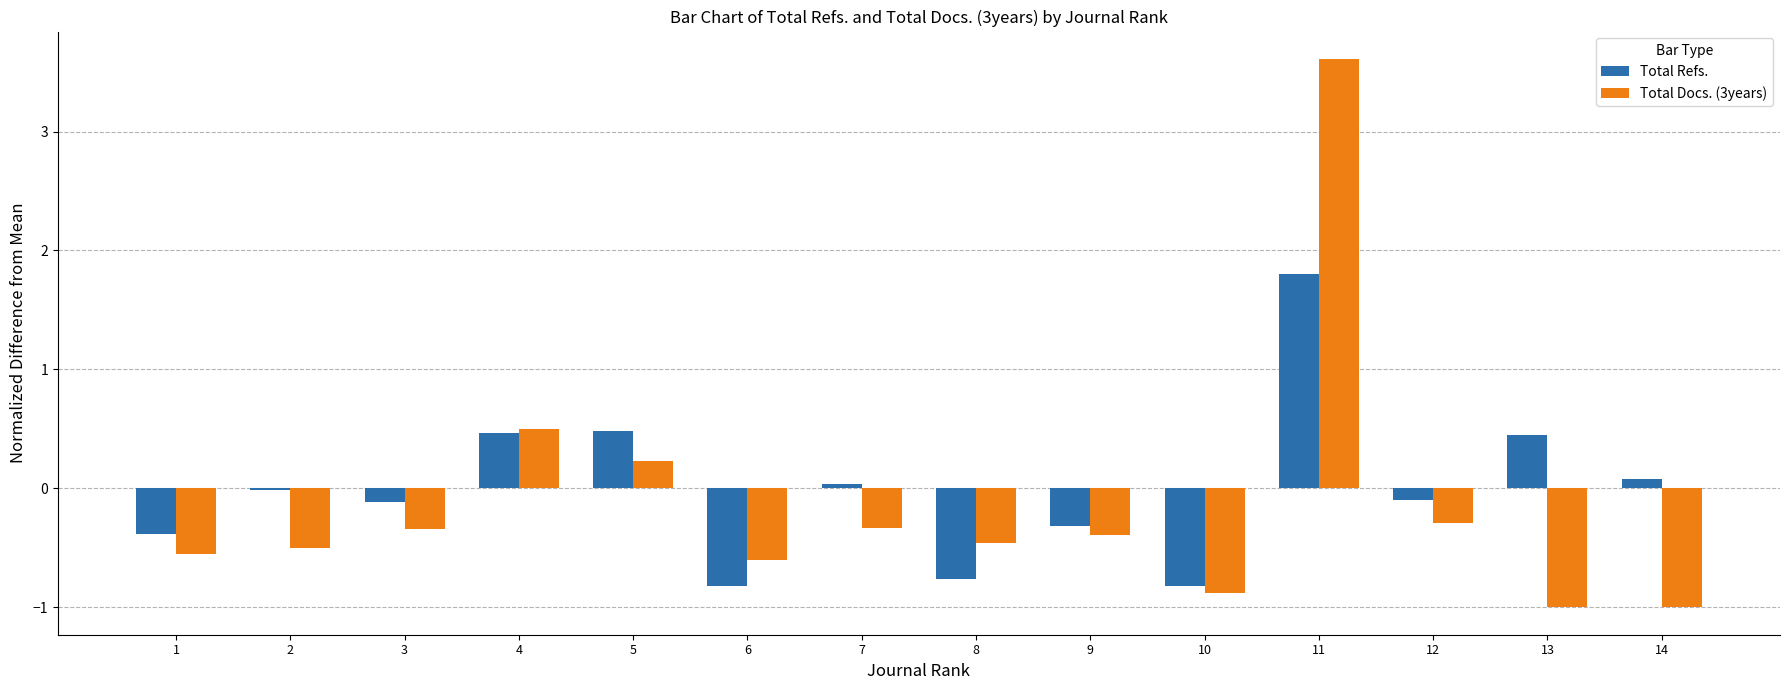

At which category does the chart reach its peak across all series?

11